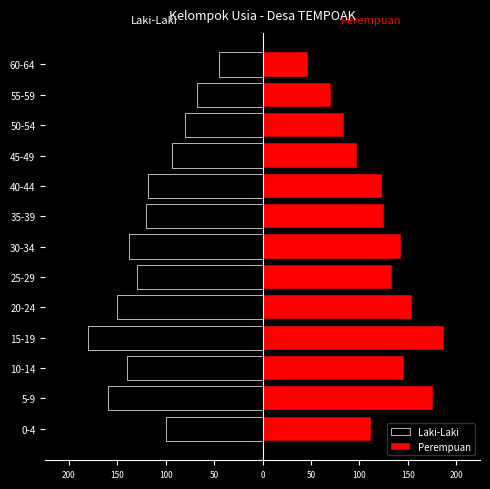

Are the bars horizontal?

Yes